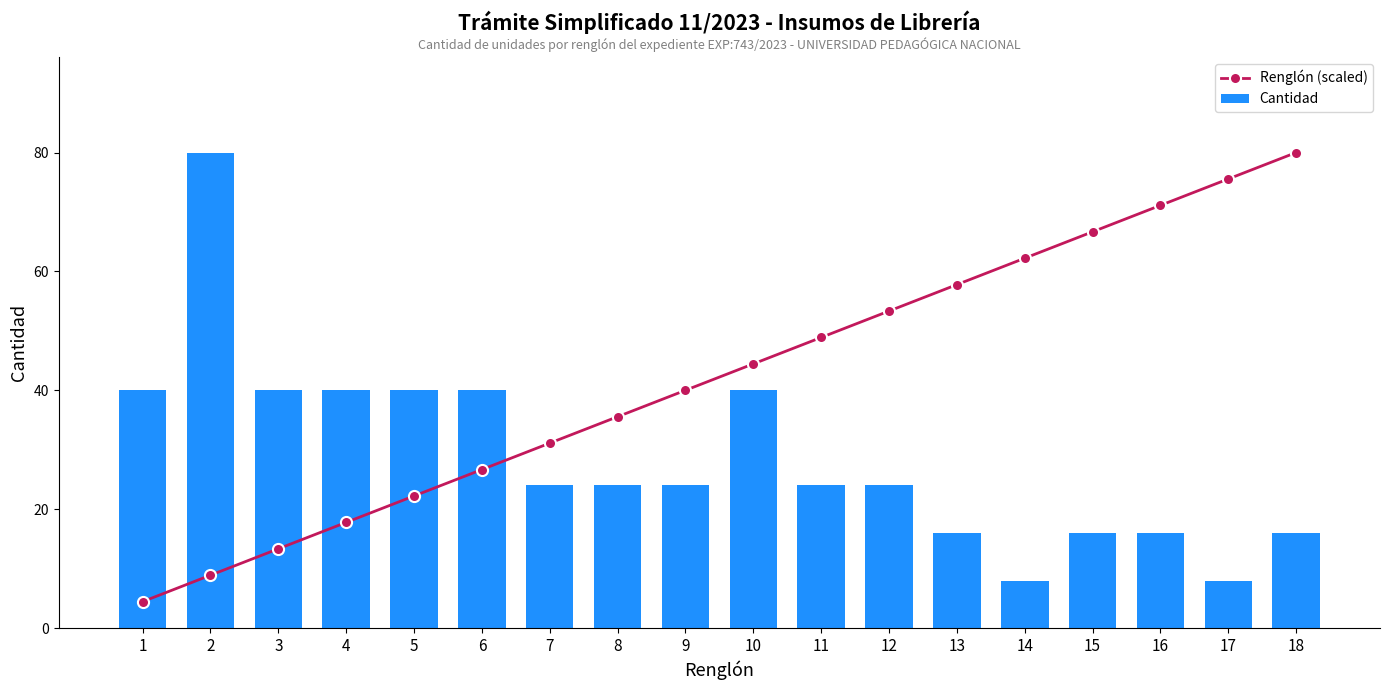

Reading left to right, transcribe all the data shown in this chart.

Renglón (scaled): 4.4	8.9	13.3	17.8	22.2	26.7	31.1	35.6	40.0	44.4	48.9	53.3	57.8	62.2	66.7	71.1	75.6	80.0
Cantidad: 40.0	80.0	40.0	40.0	40.0	40.0	24.0	24.0	24.0	40.0	24.0	24.0	16.0	8.0	16.0	16.0	8.0	16.0